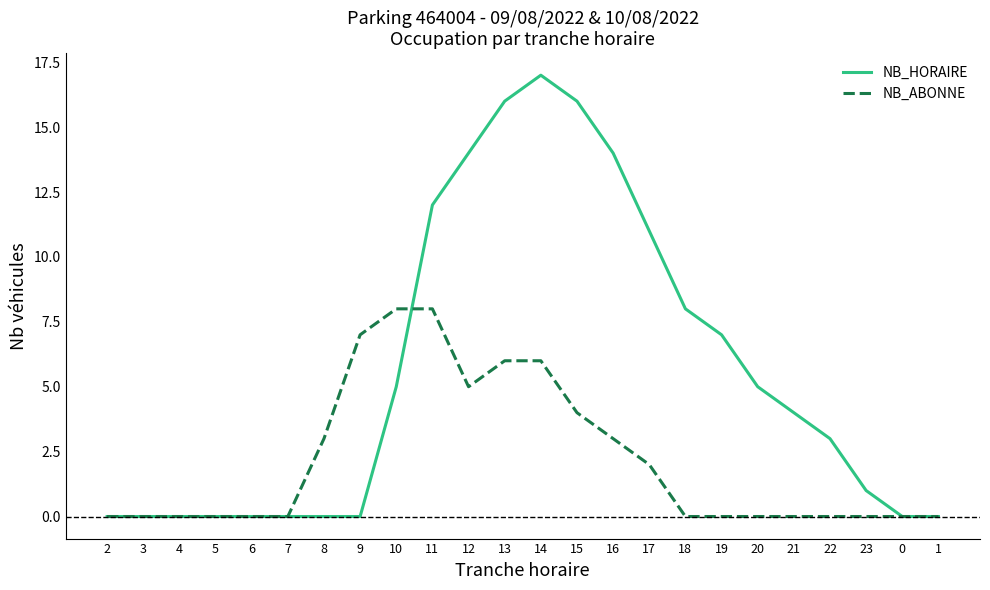

How many lines are shown in the chart?

2